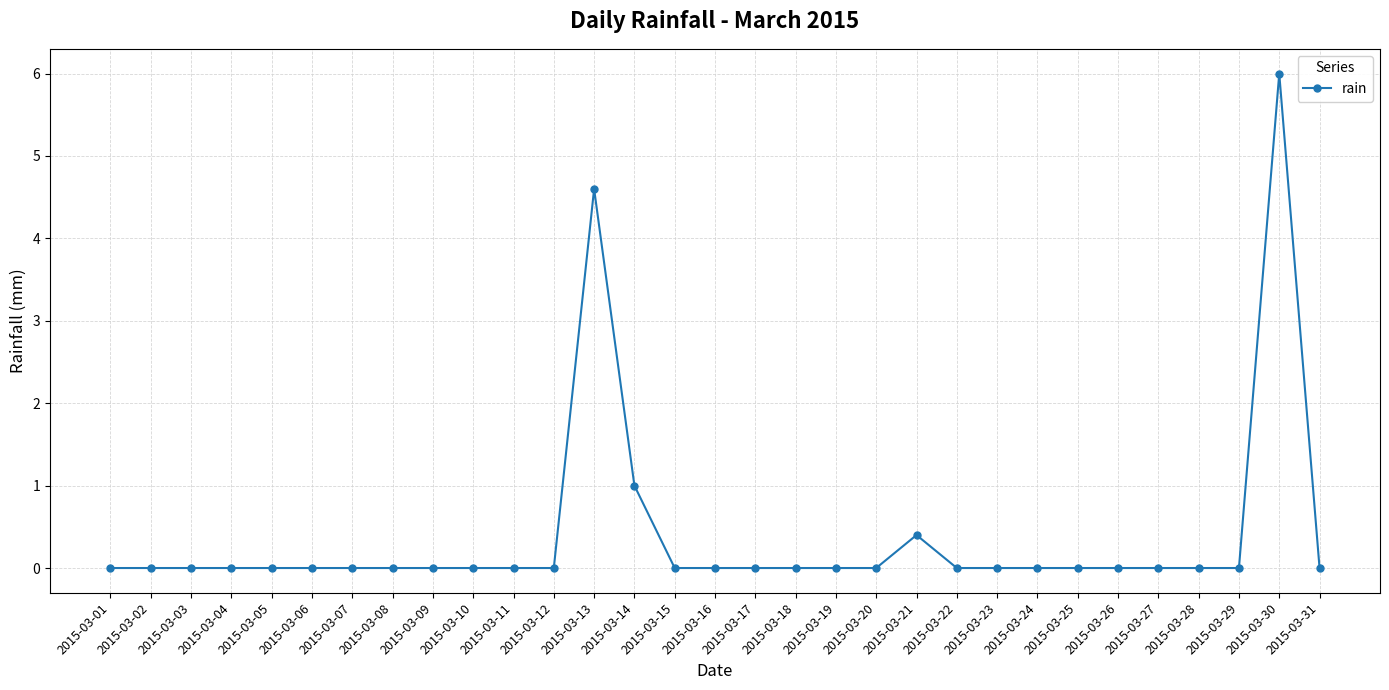

What is the greatest value displayed?

6.0